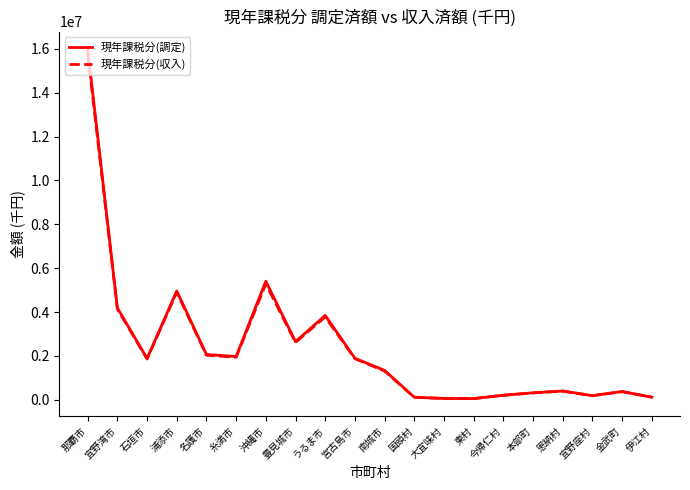

List the series in order of their overall mean, lowest first.

現年課税分(収入), 現年課税分(調定)